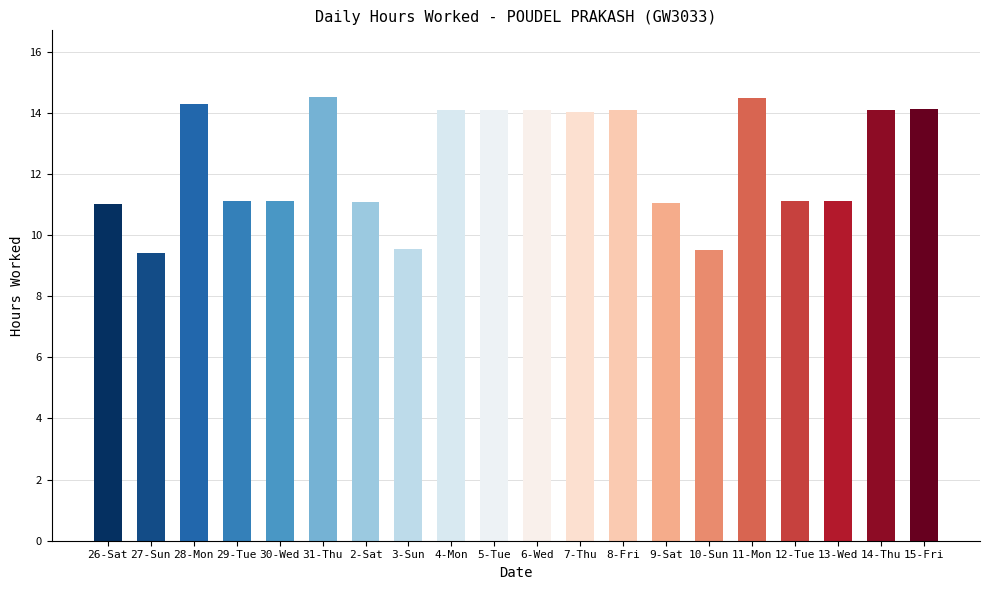

What is the smallest value displayed?

9.4